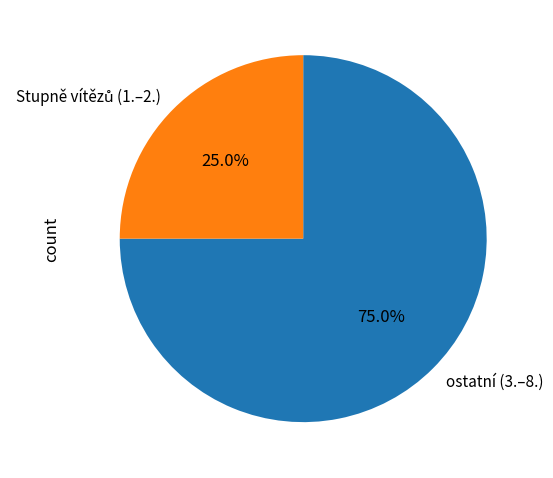

What is the largest slice in the pie chart?

ostatní (3.–8.)